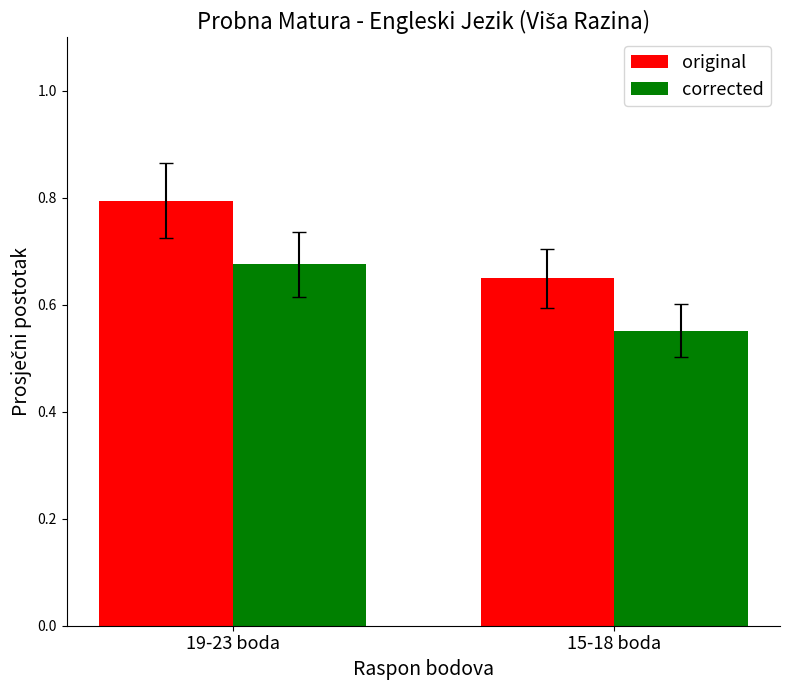

At which label does corrected reach its peak?

19-23 boda